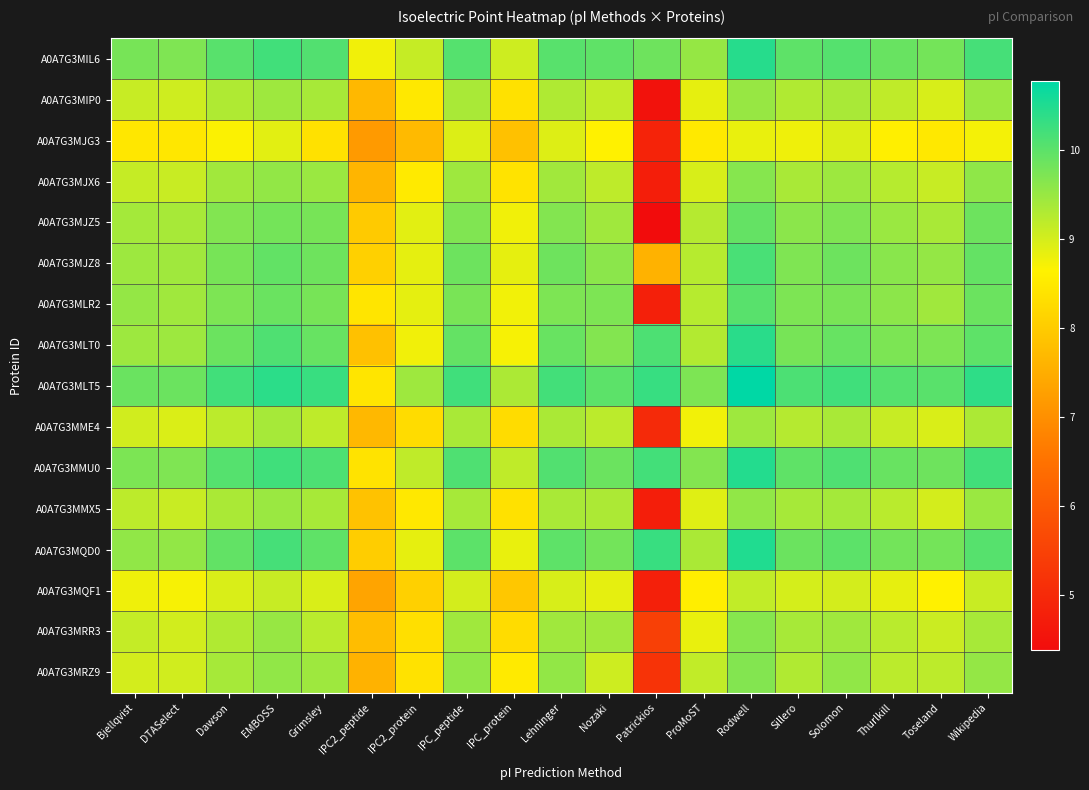

At how many categories does at least one series exceed 5?

19